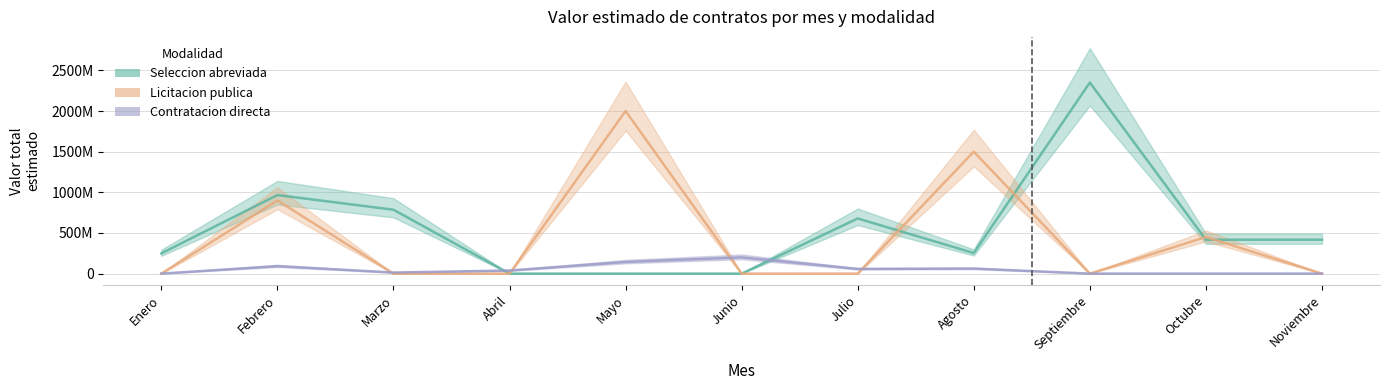

Does the chart have visible grid lines?

Yes